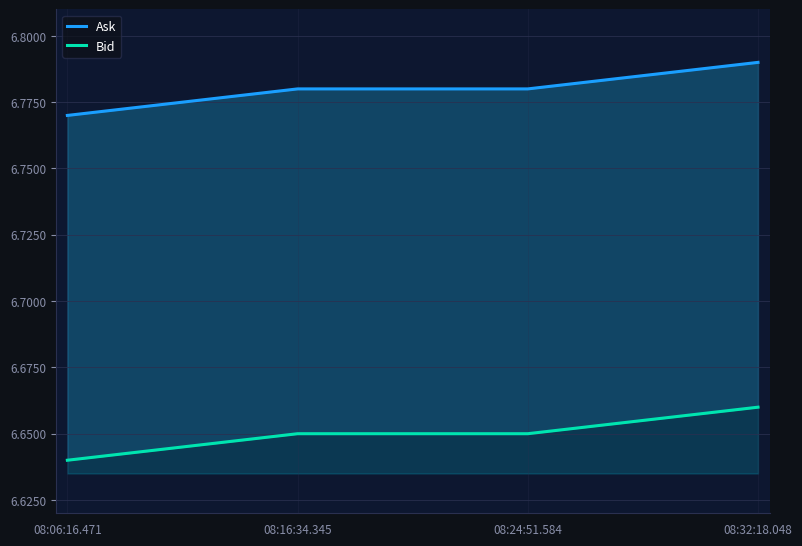

Reading left to right, list all the values displayed in this chart.

Ask: 6.8	6.8	6.8	6.8
Bid: 6.6	6.7	6.7	6.7